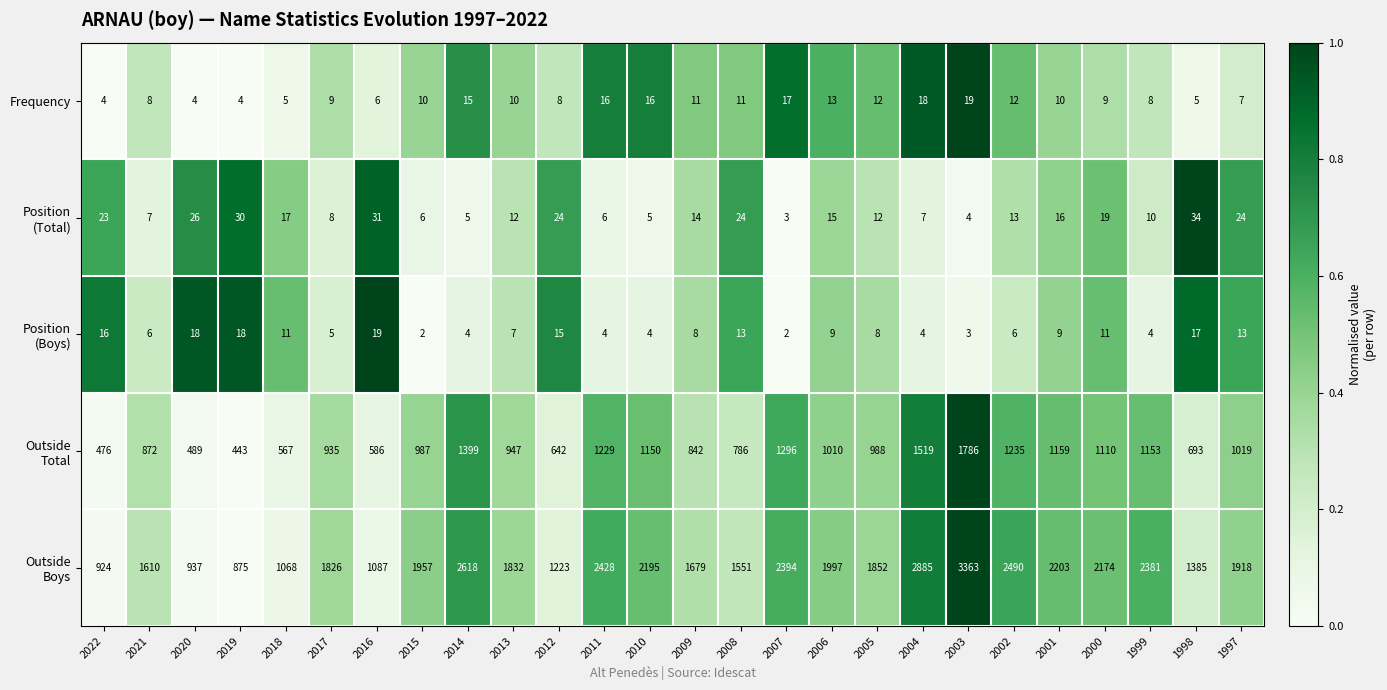

Read the Frequency value at 2009, to the nearest 10.

10